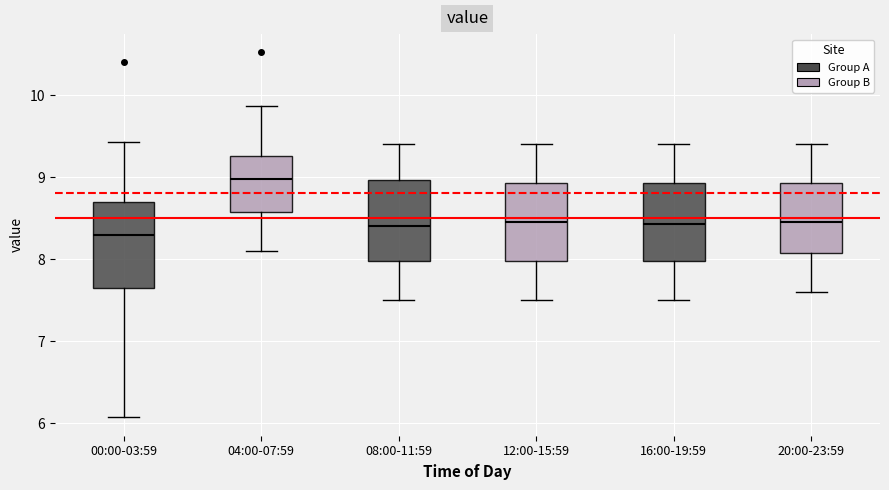

Reading left to right, read every box against the y-axis: the position of its median line, the range the box covers, and the ends of its whiskers. The values are not printed on the chart, so give them approximately, as read against the axis.

00:00-03:59: median 8.3, box 7.6 to 8.7, whiskers 6.1 to 9.4
04:00-07:59: median 9.0, box 8.6 to 9.3, whiskers 8.1 to 9.9
08:00-11:59: median 8.4, box 8.0 to 9.0, whiskers 7.5 to 9.4
12:00-15:59: median 8.5, box 8.0 to 8.9, whiskers 7.5 to 9.4
16:00-19:59: median 8.4, box 8.0 to 8.9, whiskers 7.5 to 9.4
20:00-23:59: median 8.5, box 8.1 to 8.9, whiskers 7.6 to 9.4